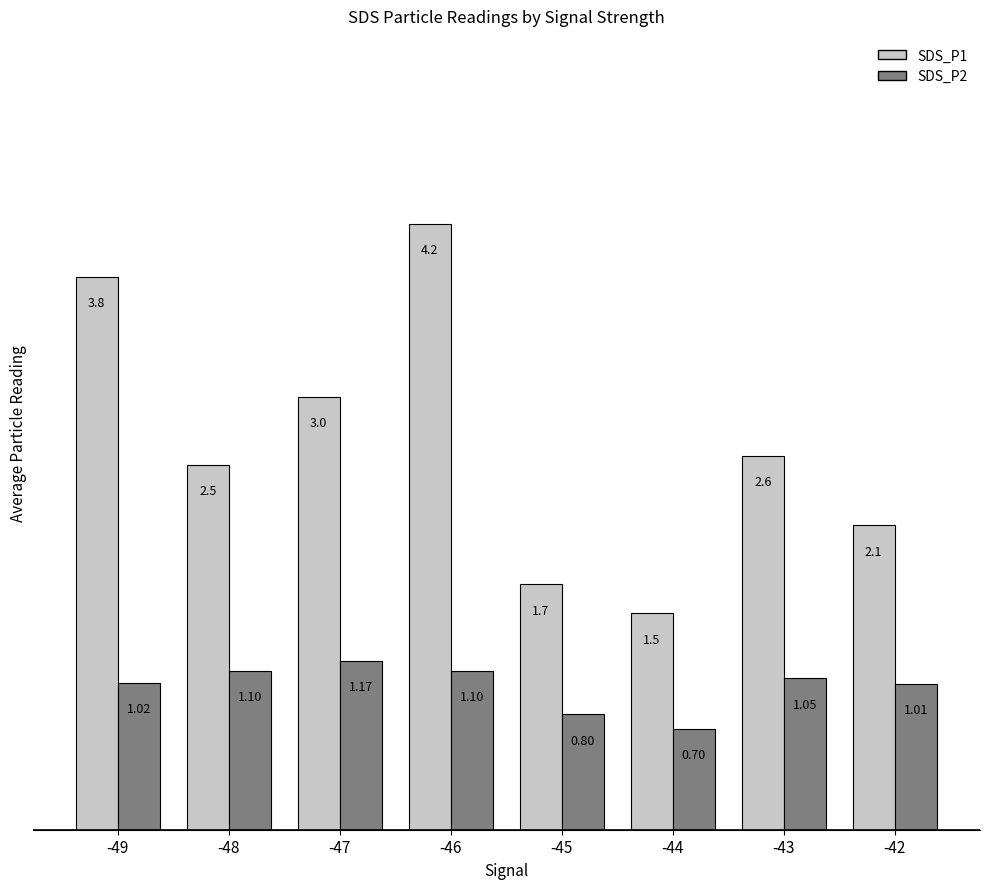

Which series has the largest total across all categories?

SDS_P1